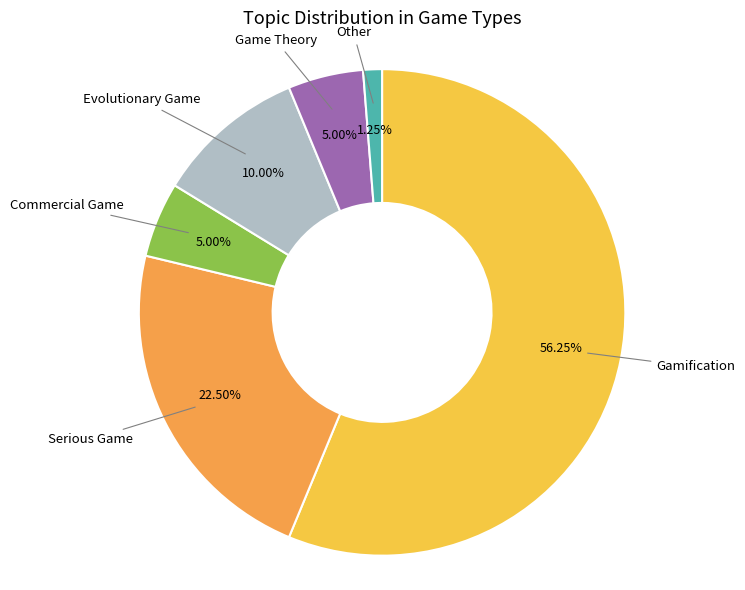

Is there a majority slice in this chart?

Yes